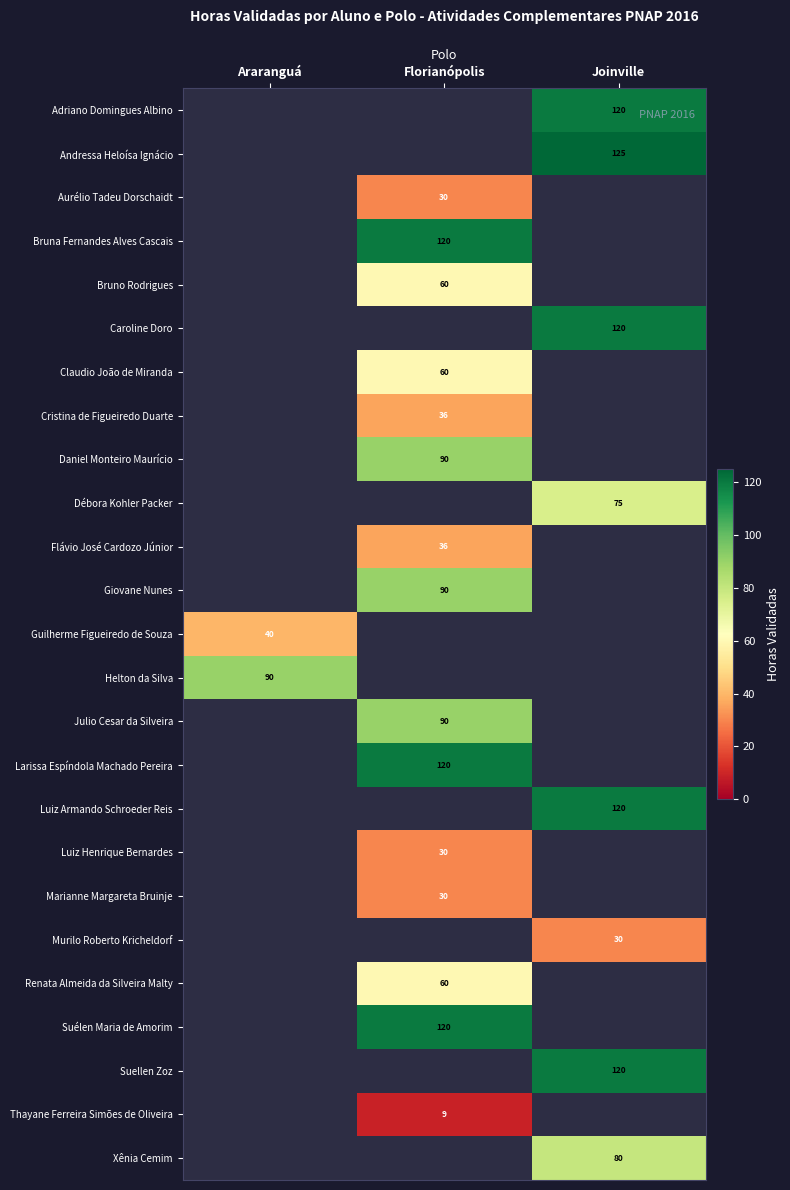

What is the minimum value shown in the chart?

9.0